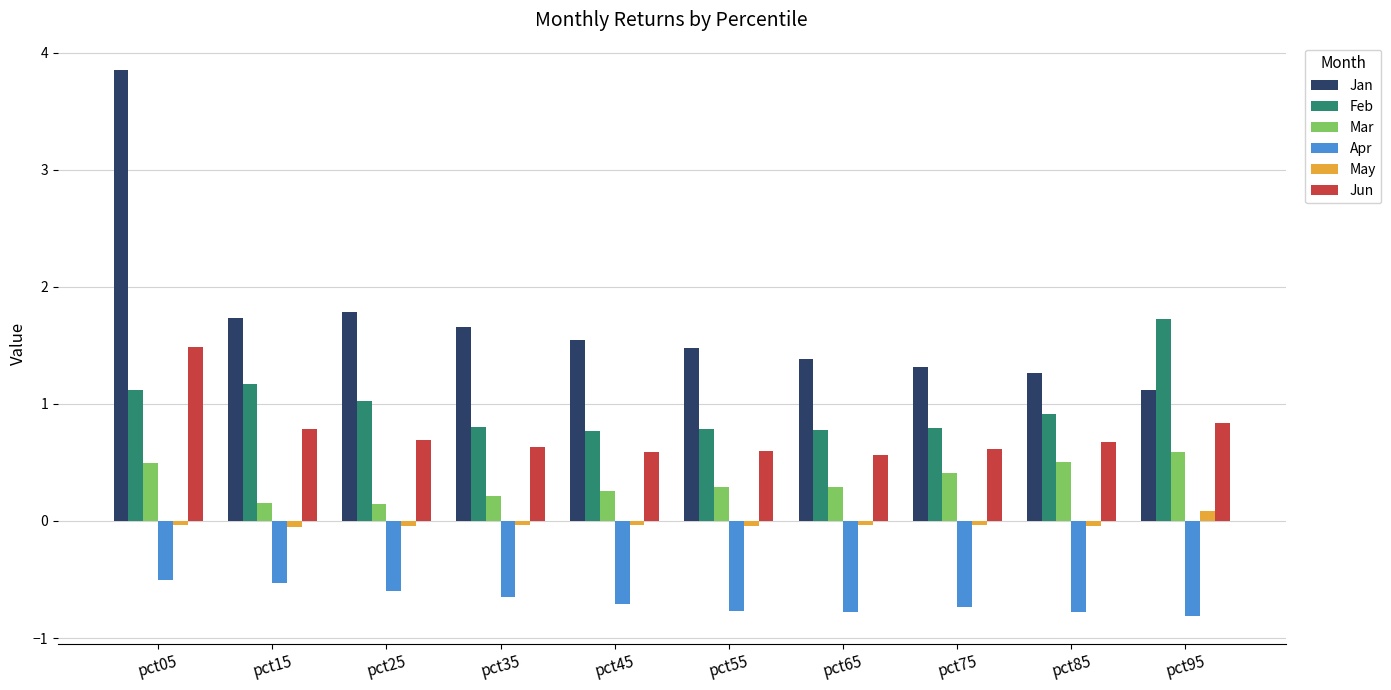

Which label corresponds to the largest value in the chart?

pct05